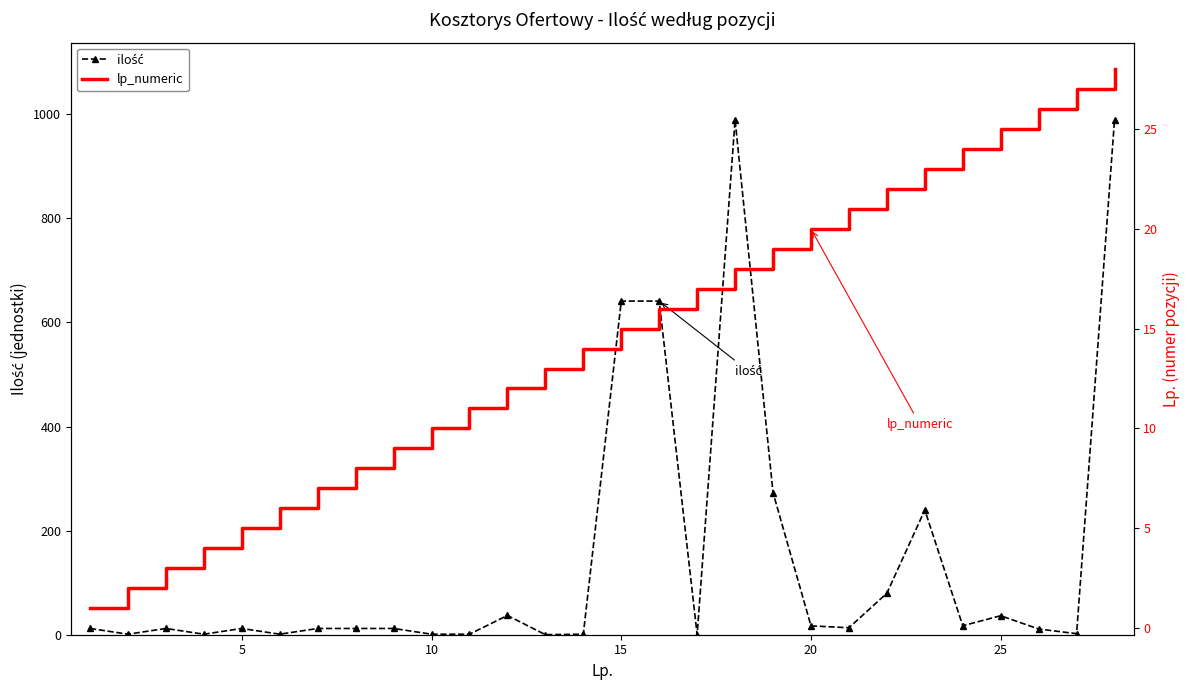

List the series in order of their overall mean, highest first.

ilość, lp_numeric